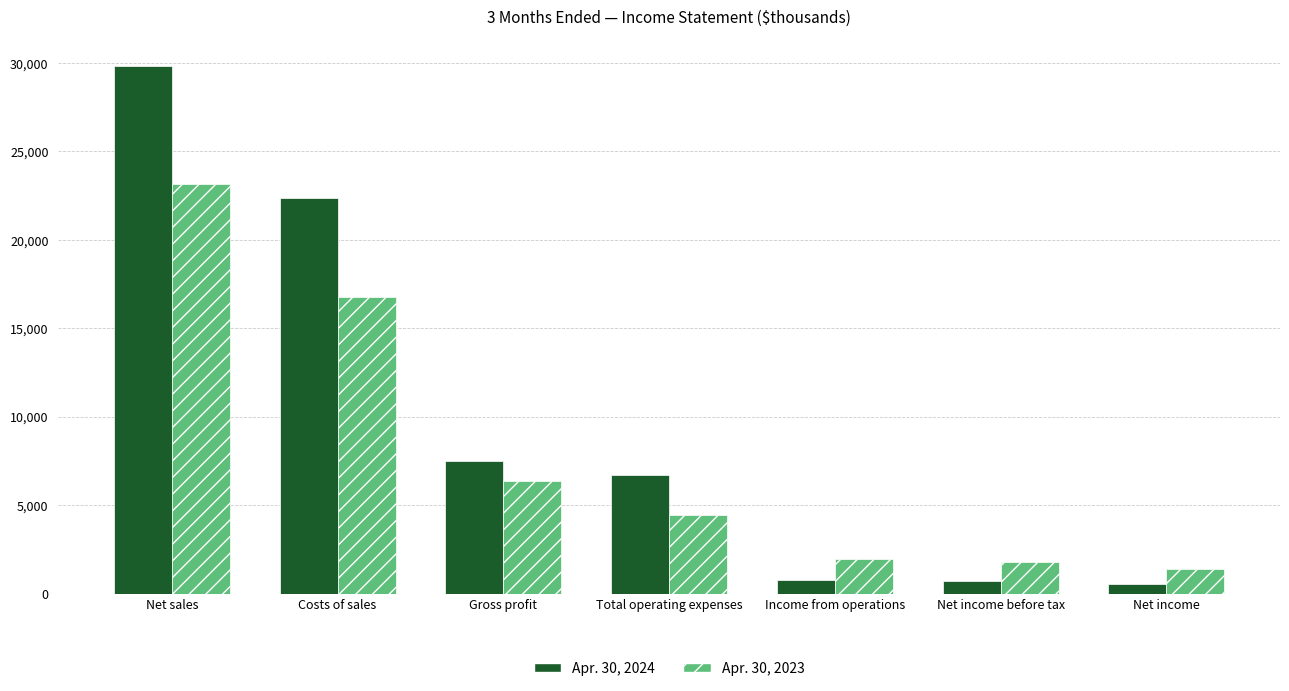

What is the average value of the Apr. 30, 2024 series?

9775